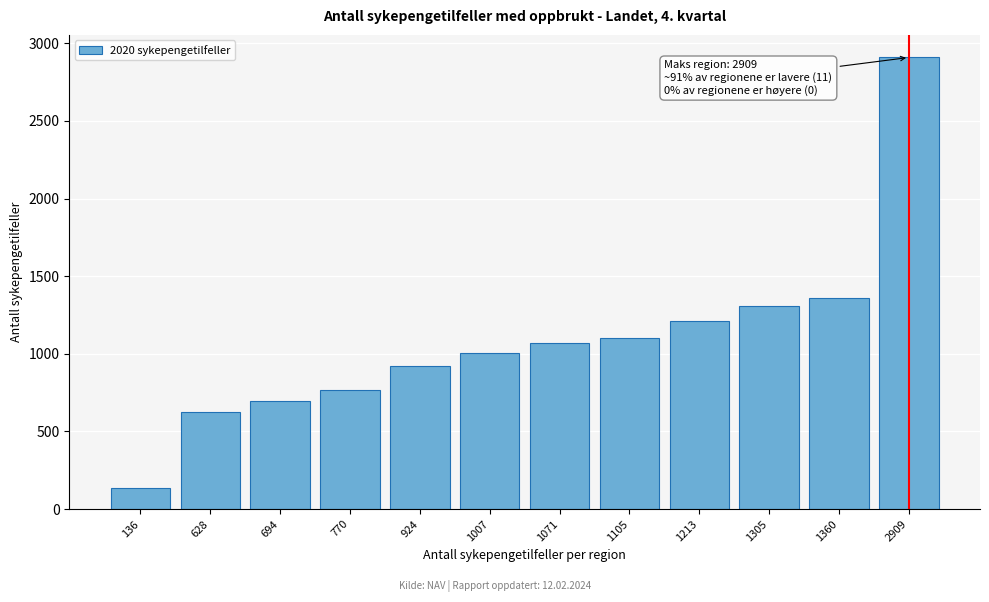

Reading left to right, transcribe all the data shown in this chart.

136	628	694	770	924	1007	1071	1105	1213	1305	1360	2909